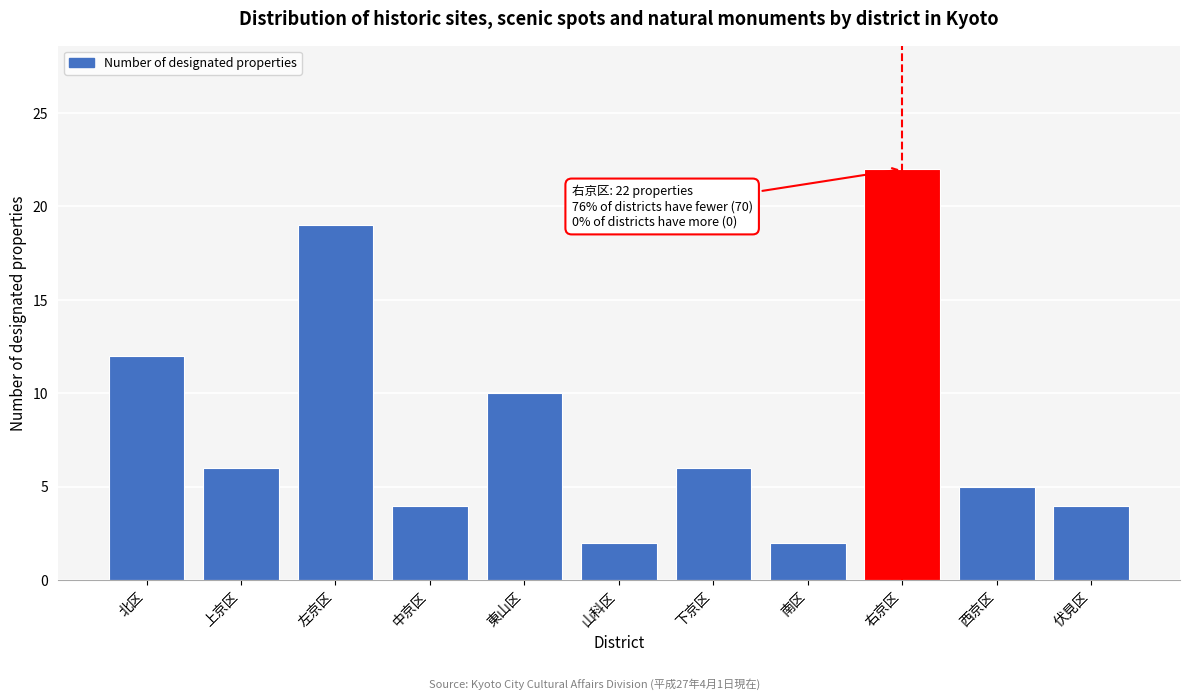

Reading right to left, extract all data points from this chart.

4	5	22	2	6	2	10	4	19	6	12